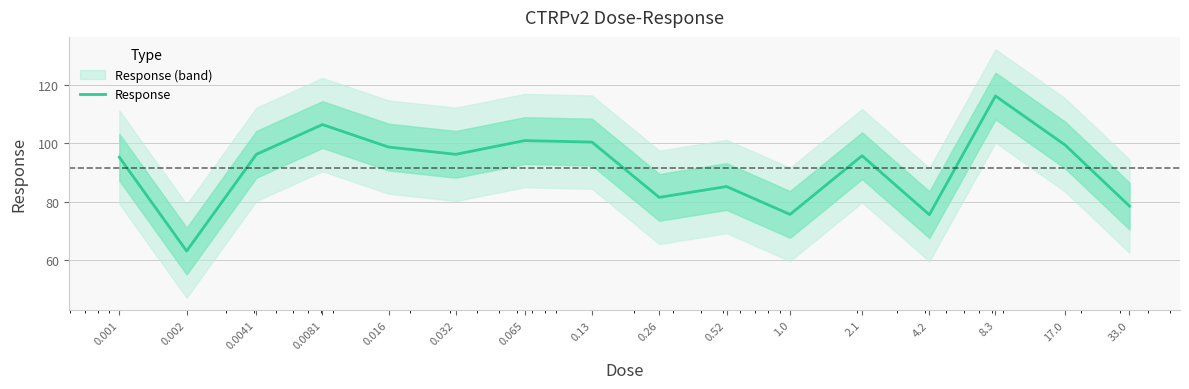

Is it true that the value at 8.3 is 116.2?

True